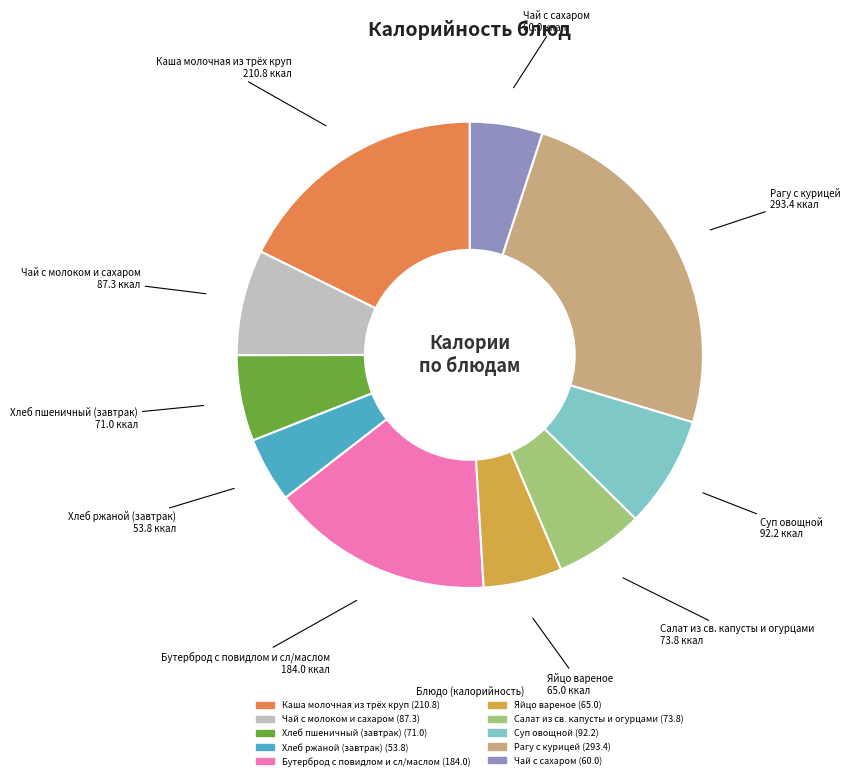

Is the sum of Салат из св. капусты и огурцами and Чай с молоком и сахаром greater than half?

No